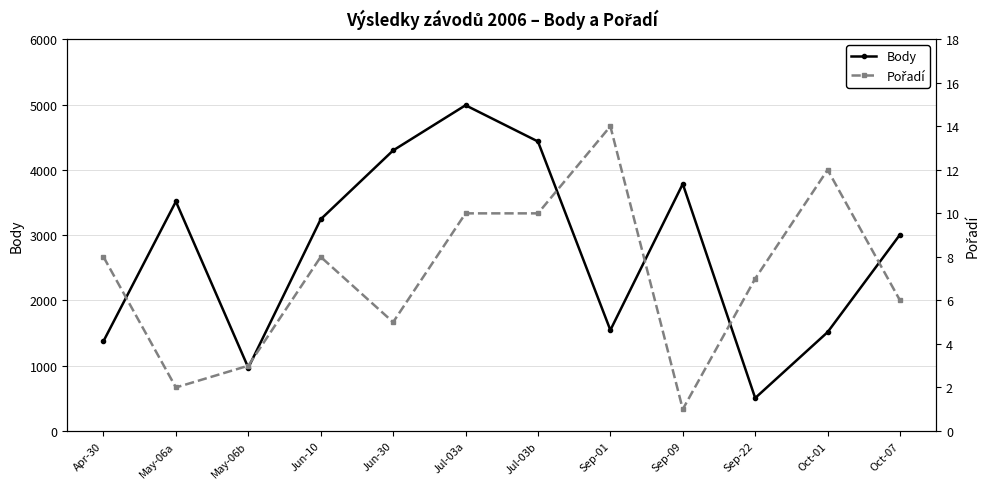

What is the smallest value displayed?

1